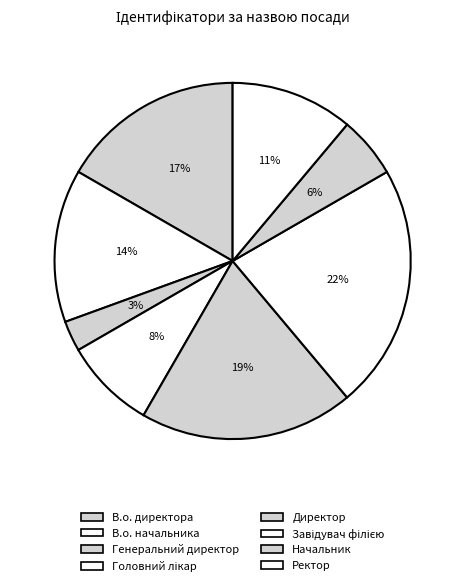

True or false: Ректор accounts for 3% of the total.

False